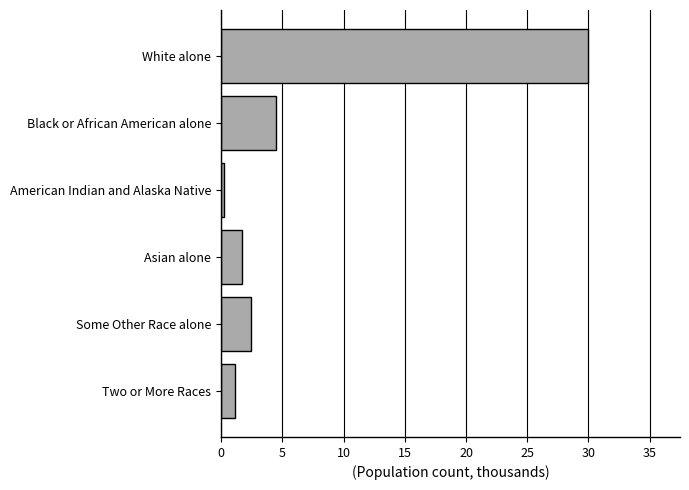

What is the difference between the second highest and minimum values?

4.2